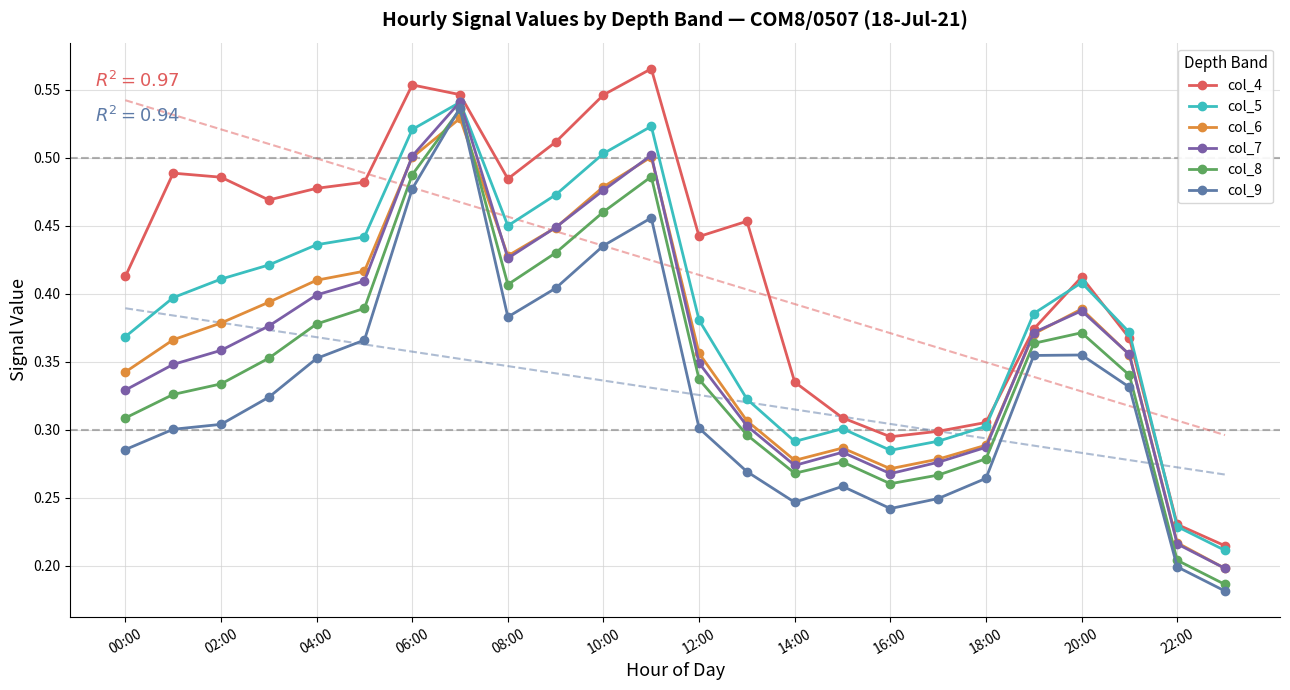

What is the average value of the col_7 series?

0.4